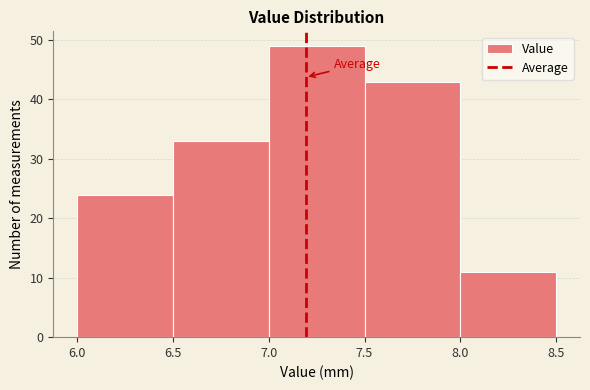

Reading left to right, list every bar in this chart as the range it spans on the x-axis followed by its height. The values are not printed on the chart, so give them approximately, as read against the axis.

6.0 to 6.5: 24
6.5 to 7.0: 33
7.0 to 7.5: 49
7.5 to 8.0: 43
8.0 to 8.5: 11